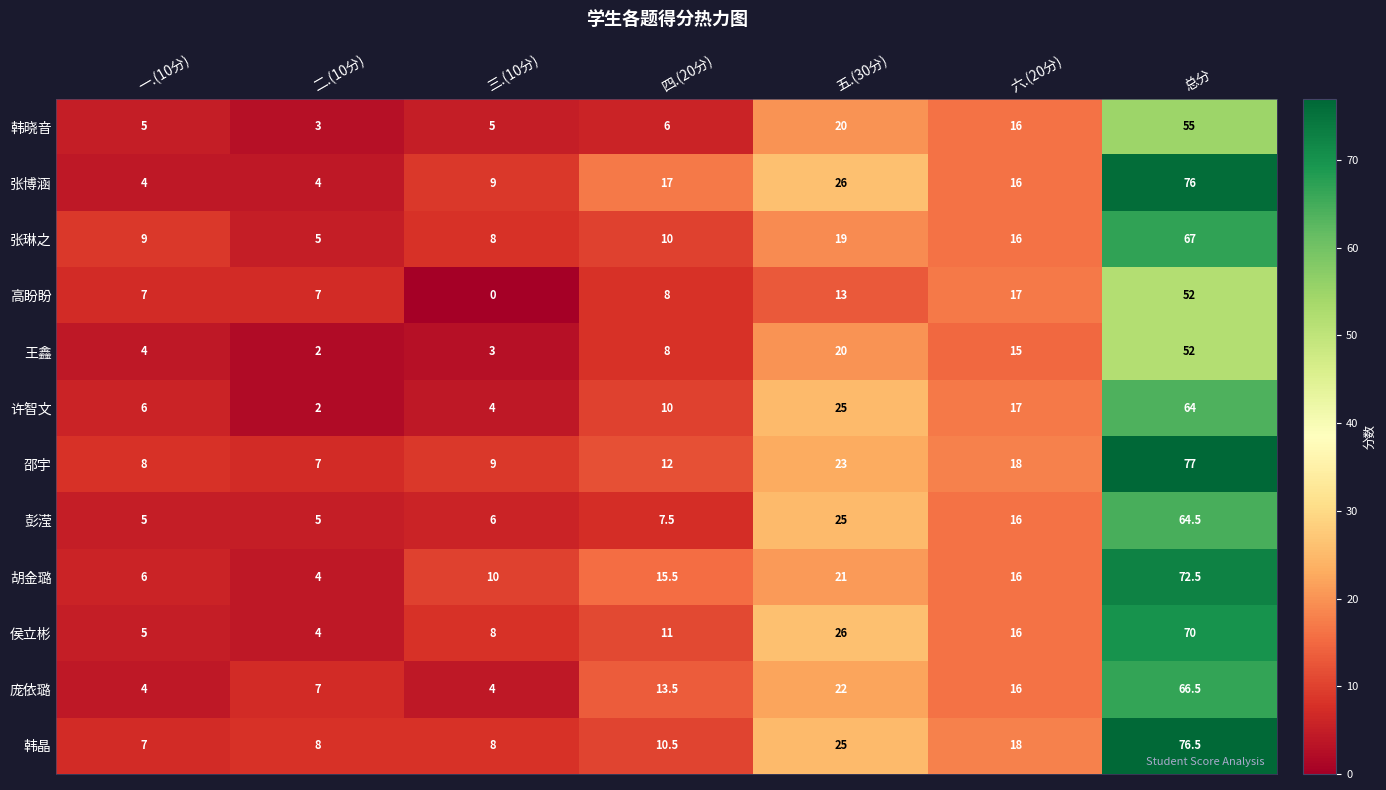

True or false: 邵宇 has a value of 12.0 at 四.(20分).

True